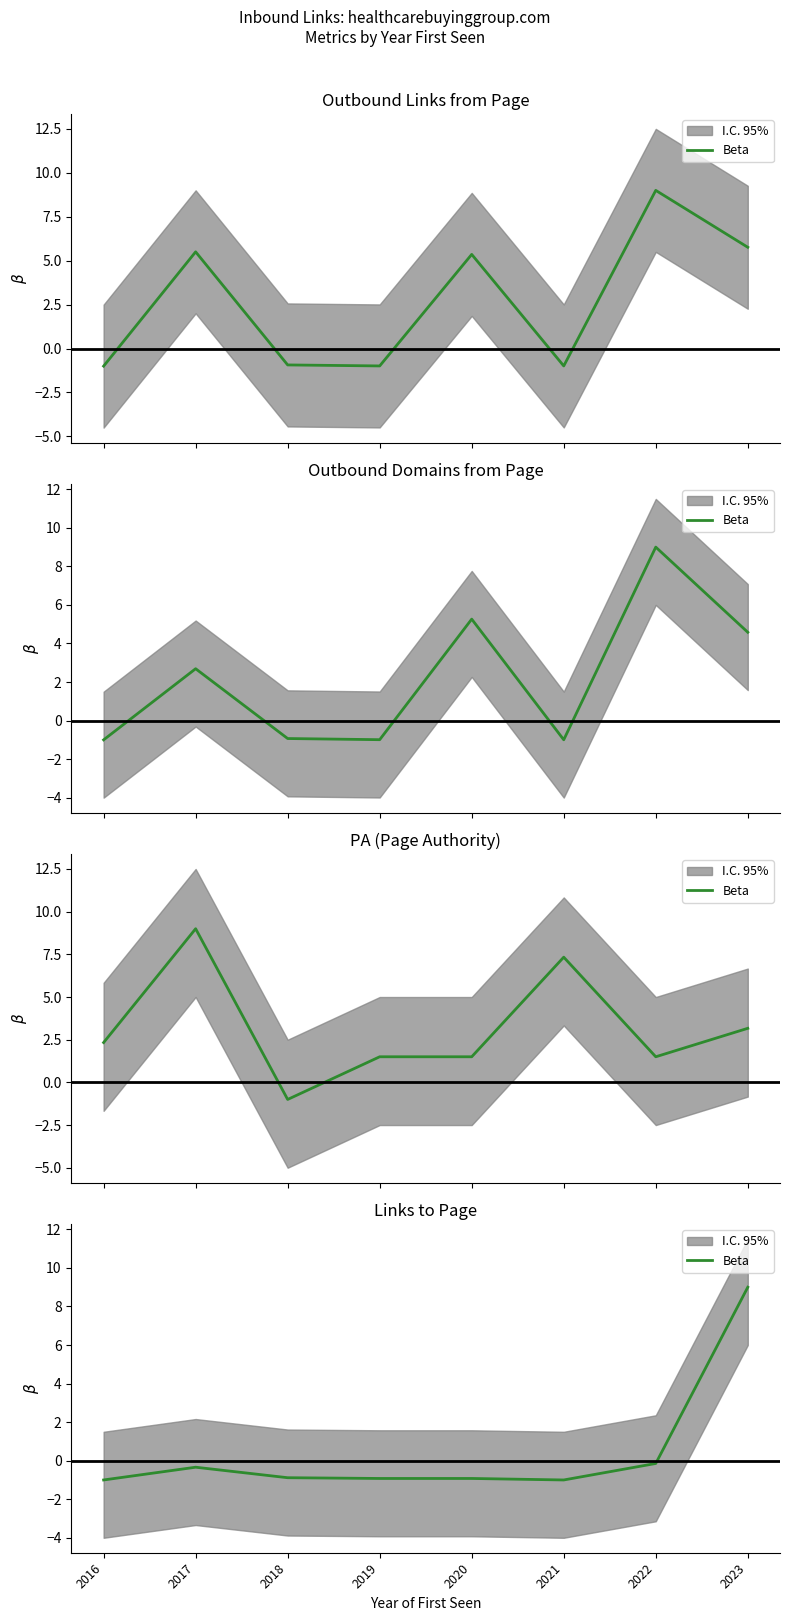

Reading right to left, extract all data points from this chart.

2023=9.0	2022=-0.1	2021=-1.0	2020=-0.9	2019=-0.9	2018=-0.9	2017=-0.3	2016=-1.0